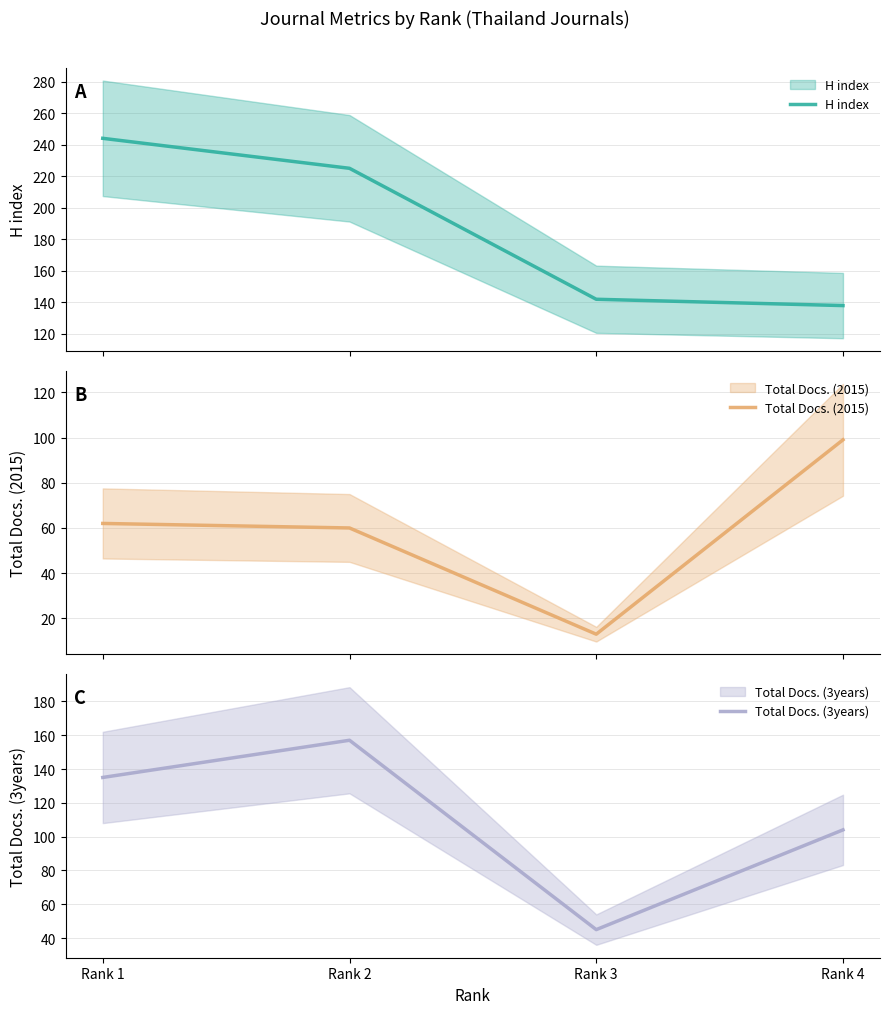

What is the maximum value shown in the chart?

244